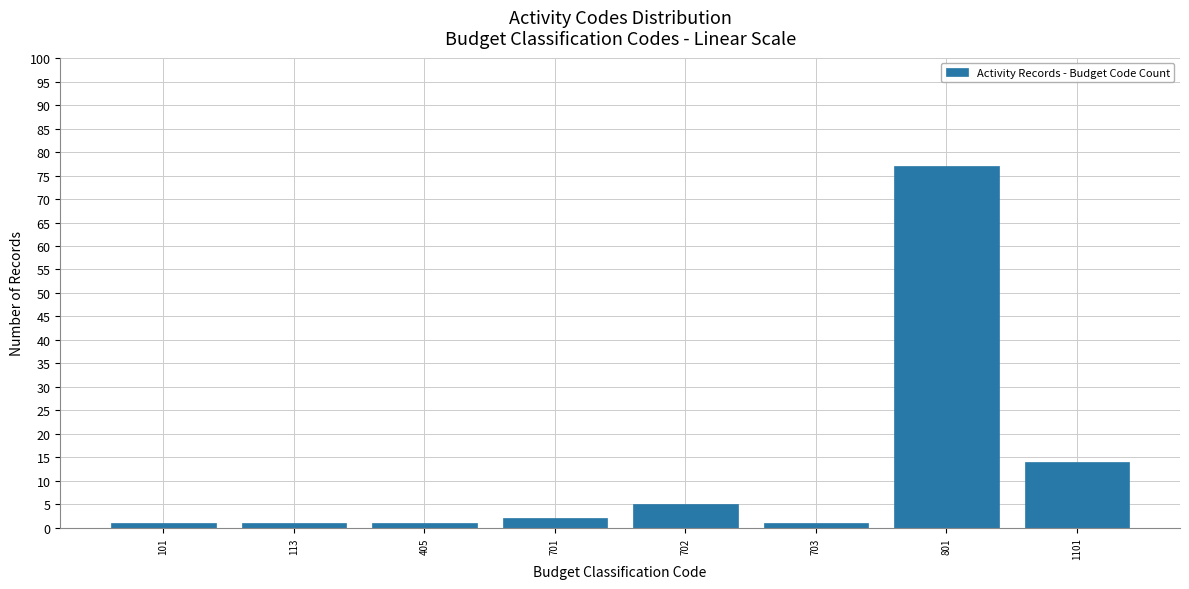

Reading right to left, extract all data points from this chart.

14	77	1	5	2	1	1	1